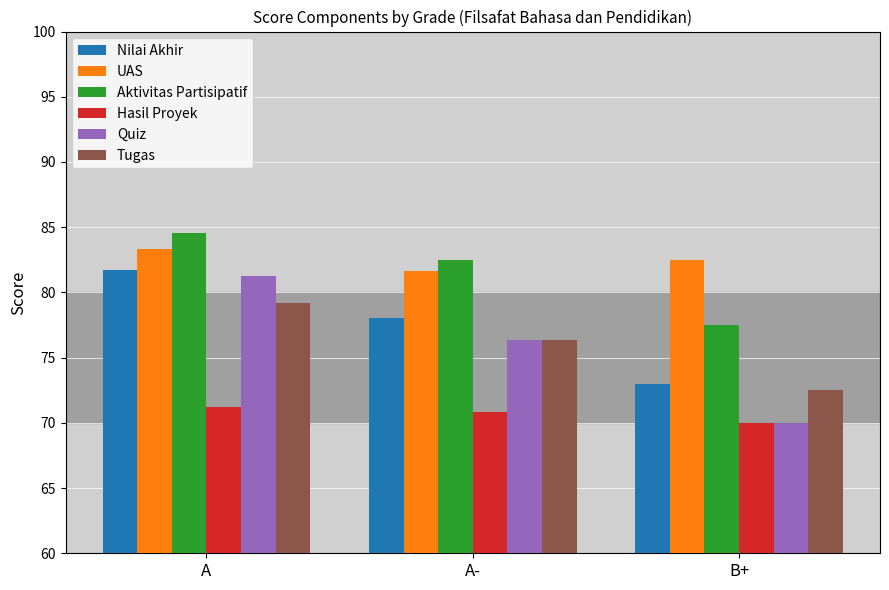

How many categories are shown in the chart?

3